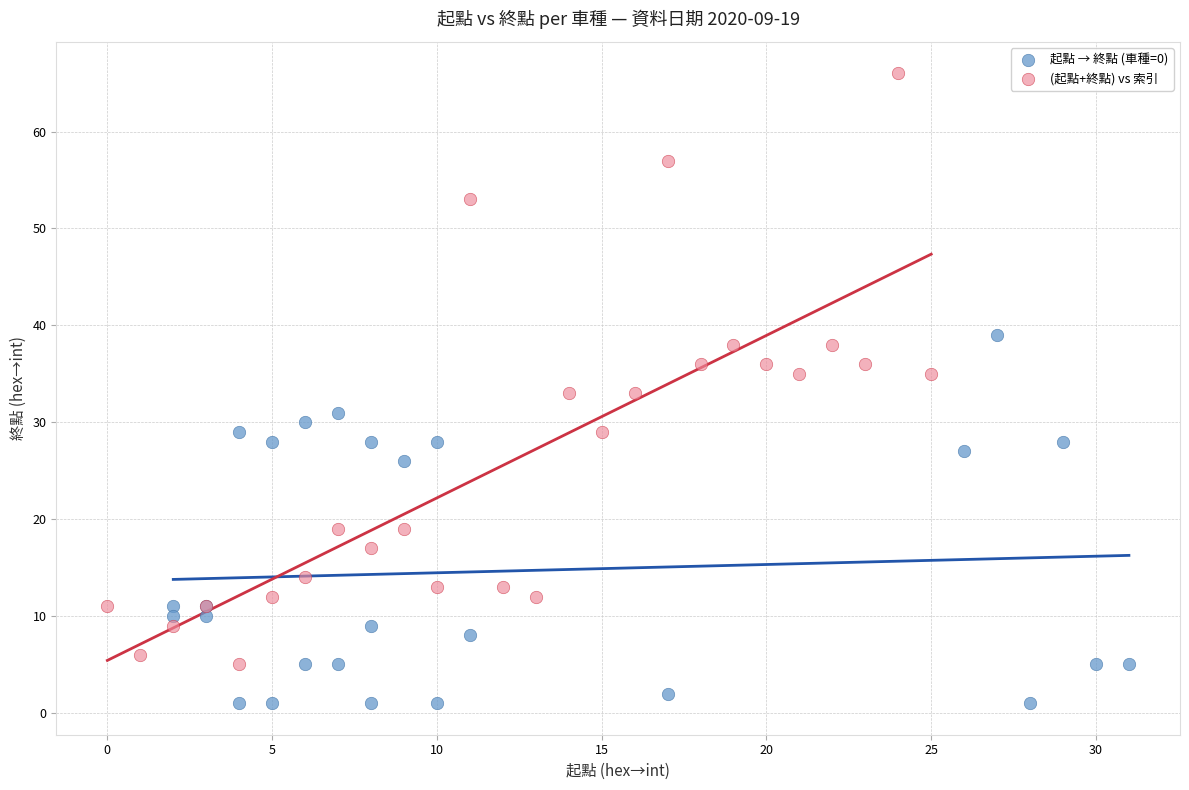

Which series contains the highest Y value?

(起點+終點) vs 索引